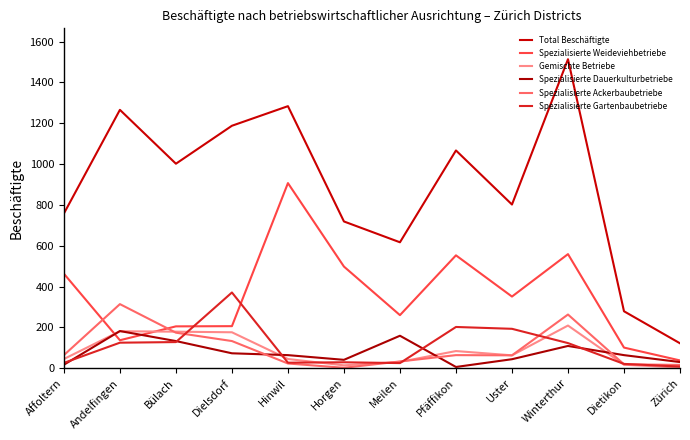

What is the highest value of the Spezialisierte Dauerkulturbetriebe series?

182